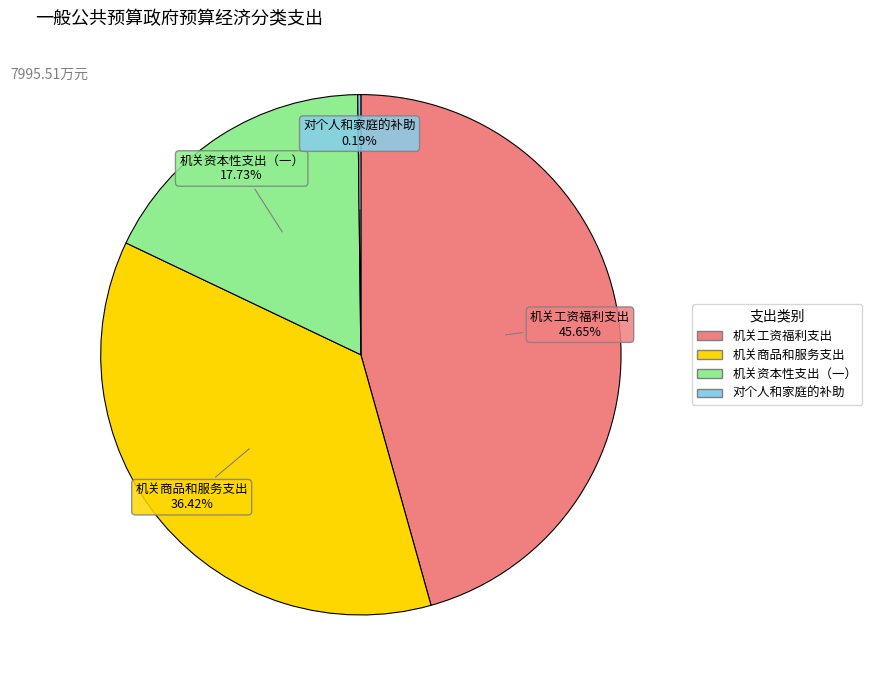

Is it true that 机关资本性支出（一） is 18% of the pie?

True